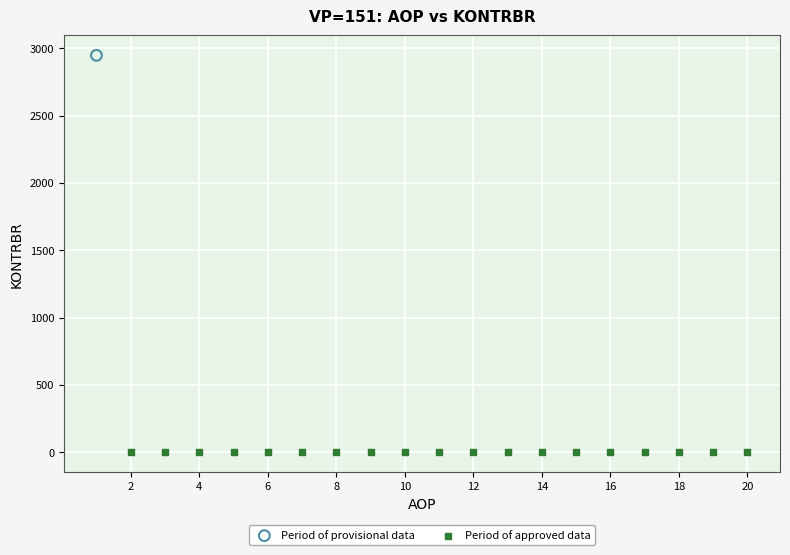

Which series contains the lowest Y value?

Period of approved data